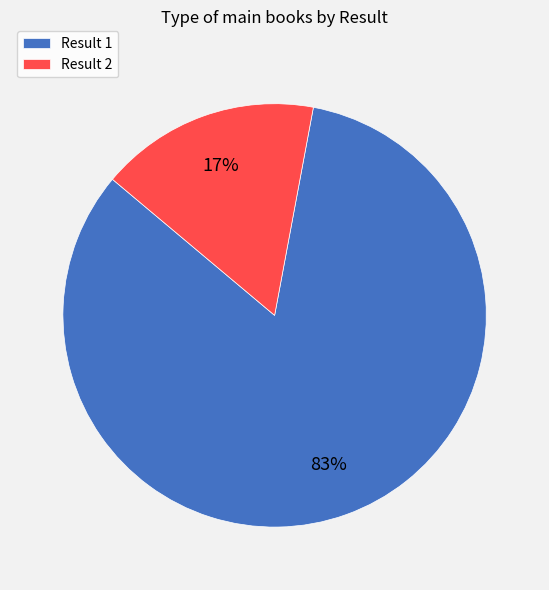

Which slice is the largest?

Result 1